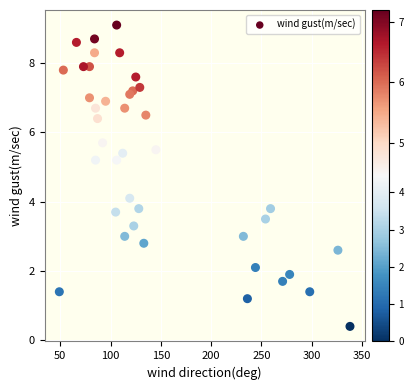

What is the range of Y values (max minus min)?

8.7